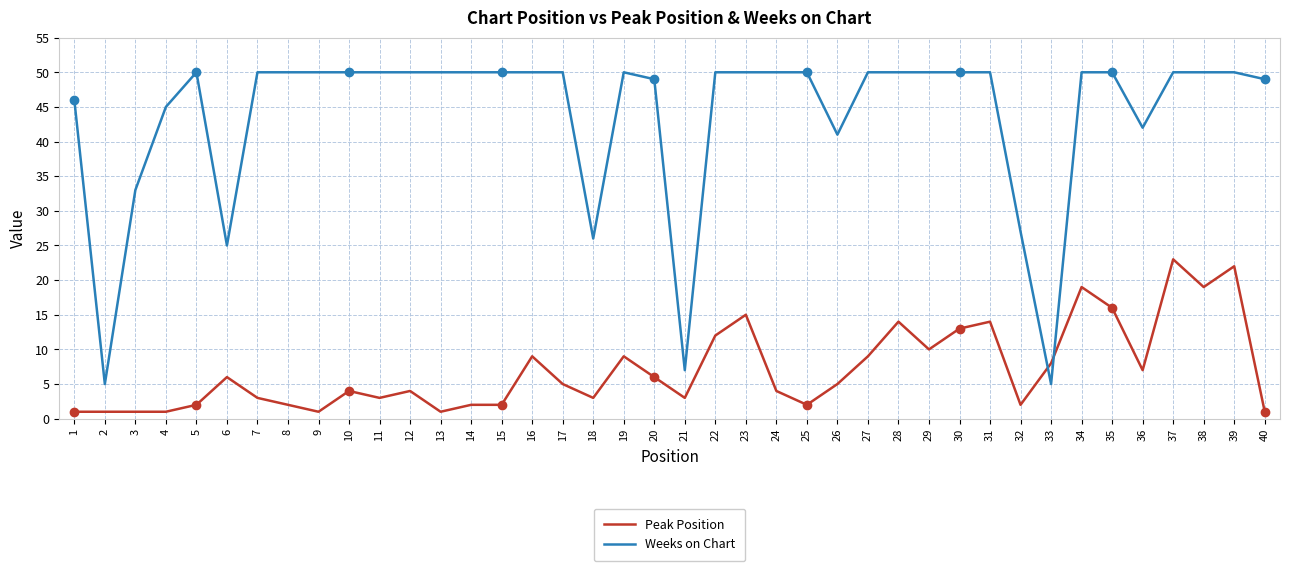

Reading right to left, list all the values displayed in this chart.

Peak Position: 40=1	39=22	38=19	37=23	36=7	35=16	34=19	33=8	32=2	31=14	30=13	29=10	28=14	27=9	26=5	25=2	24=4	23=15	22=12	21=3	20=6	19=9	18=3	17=5	16=9	15=2	14=2	13=1	12=4	11=3	10=4	9=1	8=2	7=3	6=6	5=2	4=1	3=1	2=1	1=1
Weeks on Chart: 40=49	39=50	38=50	37=50	36=42	35=50	34=50	33=5	32=27	31=50	30=50	29=50	28=50	27=50	26=41	25=50	24=50	23=50	22=50	21=7	20=49	19=50	18=26	17=50	16=50	15=50	14=50	13=50	12=50	11=50	10=50	9=50	8=50	7=50	6=25	5=50	4=45	3=33	2=5	1=46